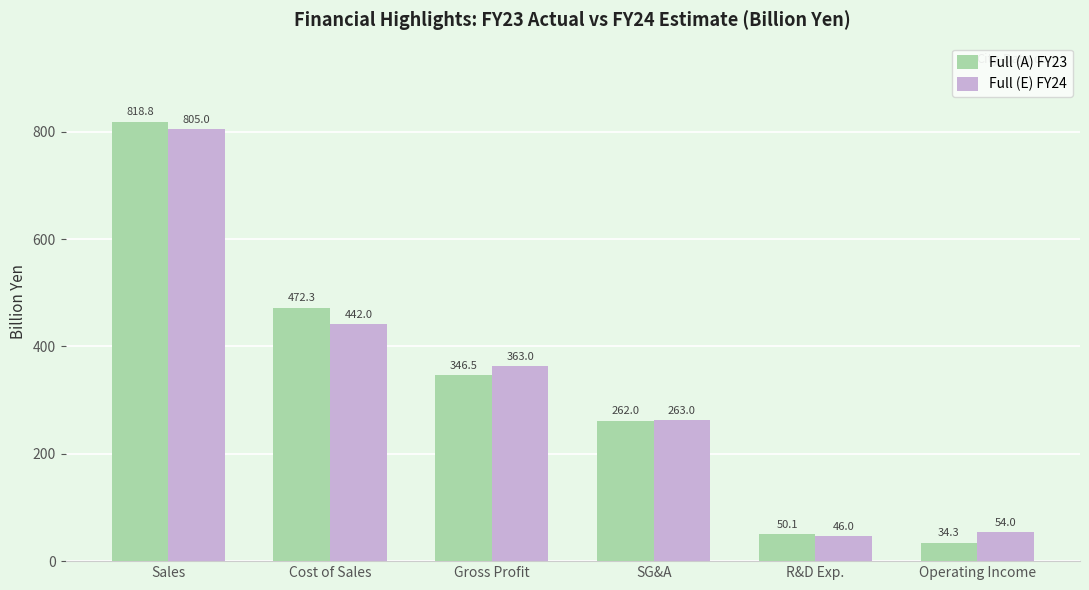

What is the total value across all series at SG&A?

525.0